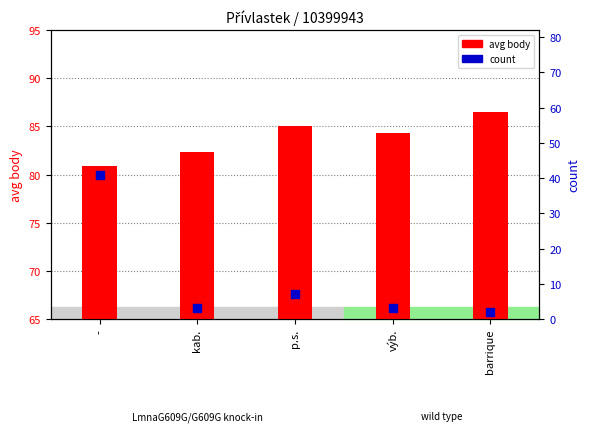

Which series has the largest total across all categories?

avg body